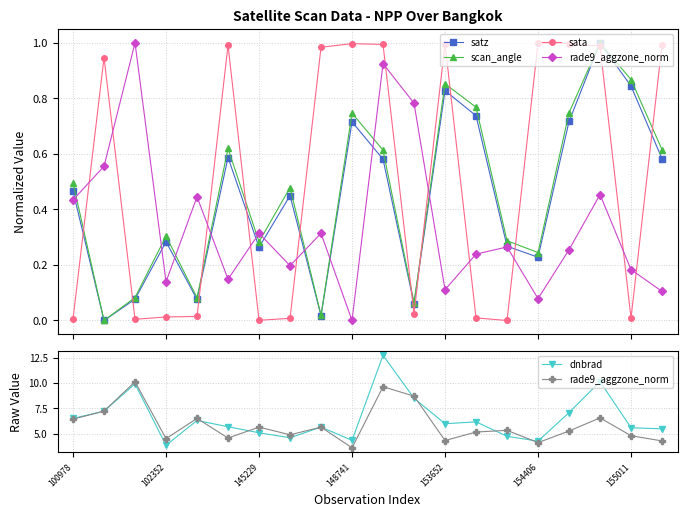

The dnbrad series shows 4.7 at 14. True or false?

True